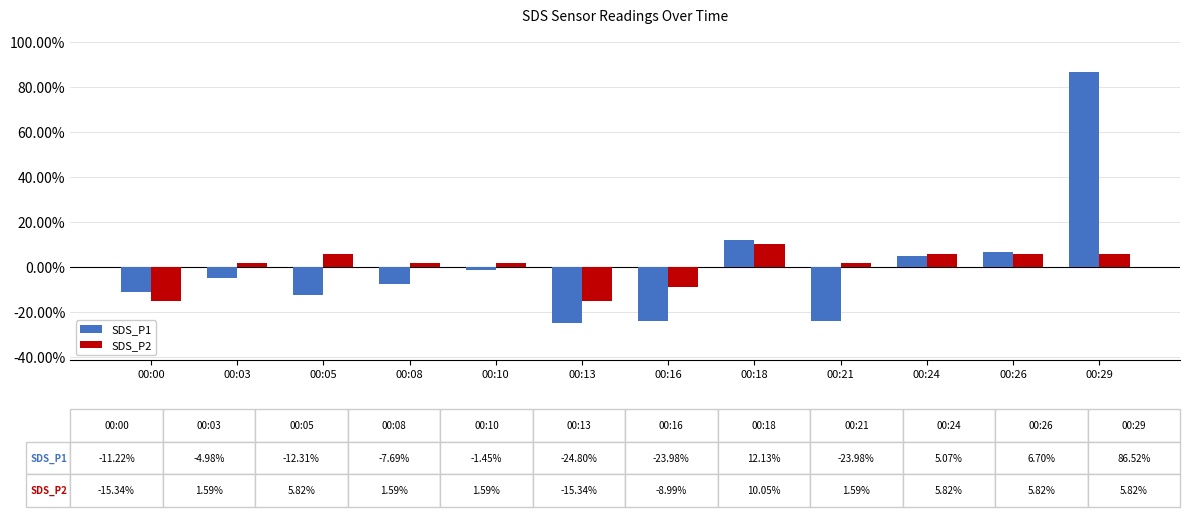

Rank the series at 00:03 from highest to lowest value.

SDS_P2, SDS_P1